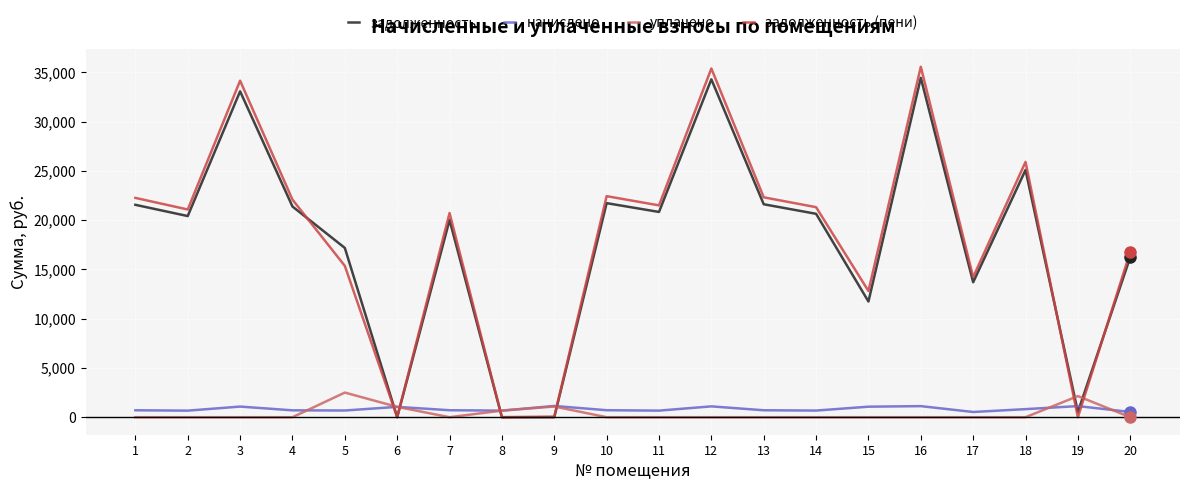

Rank the series at 5 from lowest to highest value.

начислено, уплачено, задолженность (пени), задолженность